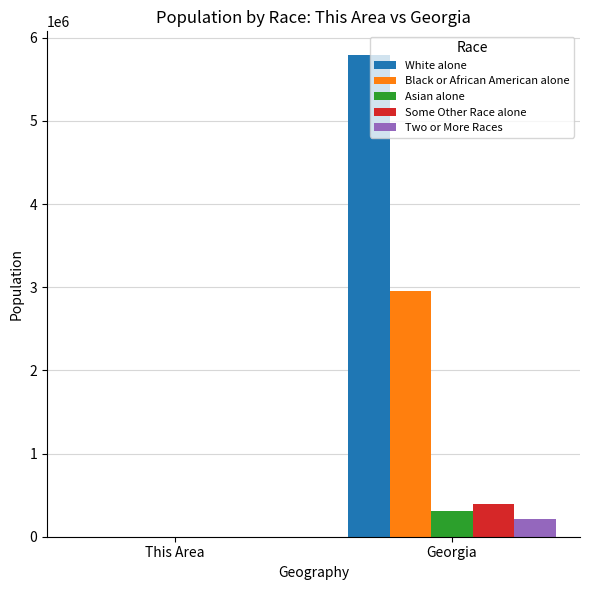

Is it true that Black or African American alone equals 2950435 at Georgia?

True